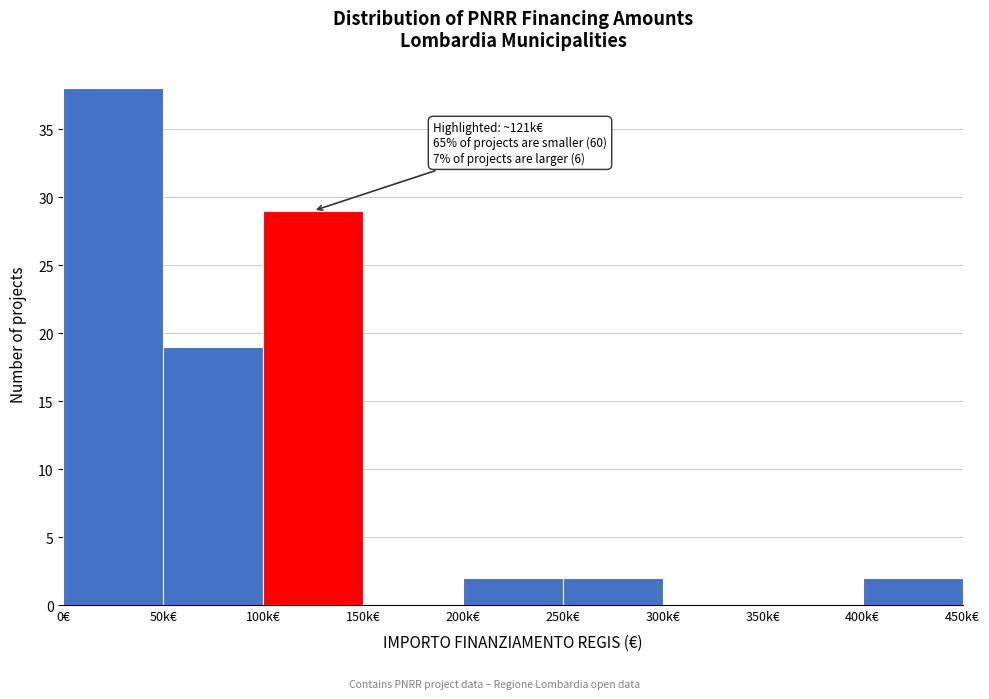

Reading left to right, what are all the values shown in this chart?

0€=38	50k€=19	100k€=29	150k€=0	200k€=2	250k€=2	300k€=0	350k€=0	400k€=2